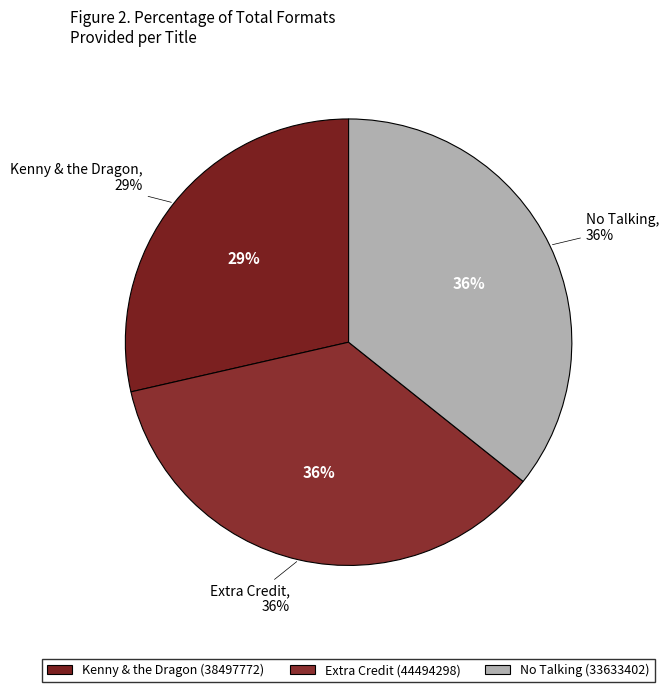

What is the largest slice in the pie chart?

Extra Credit